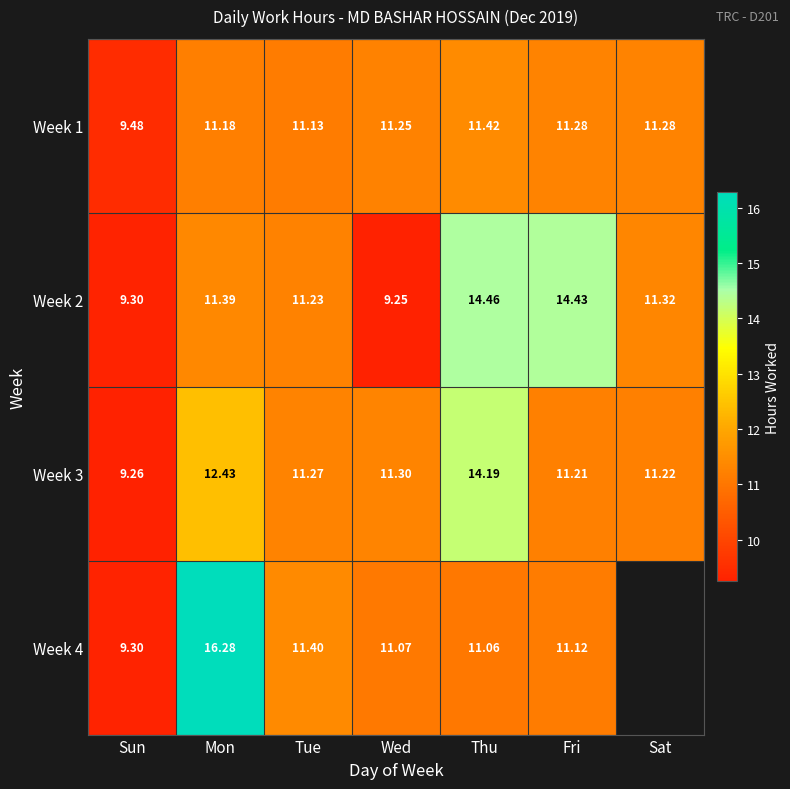

Which category has the highest value in the Week 2 series?

Thu